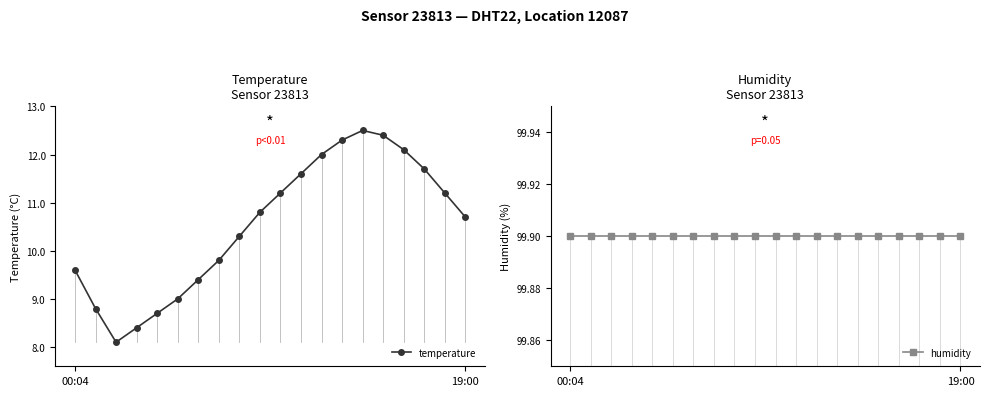

True or false: humidity has more than 1 interior local peaks.

False